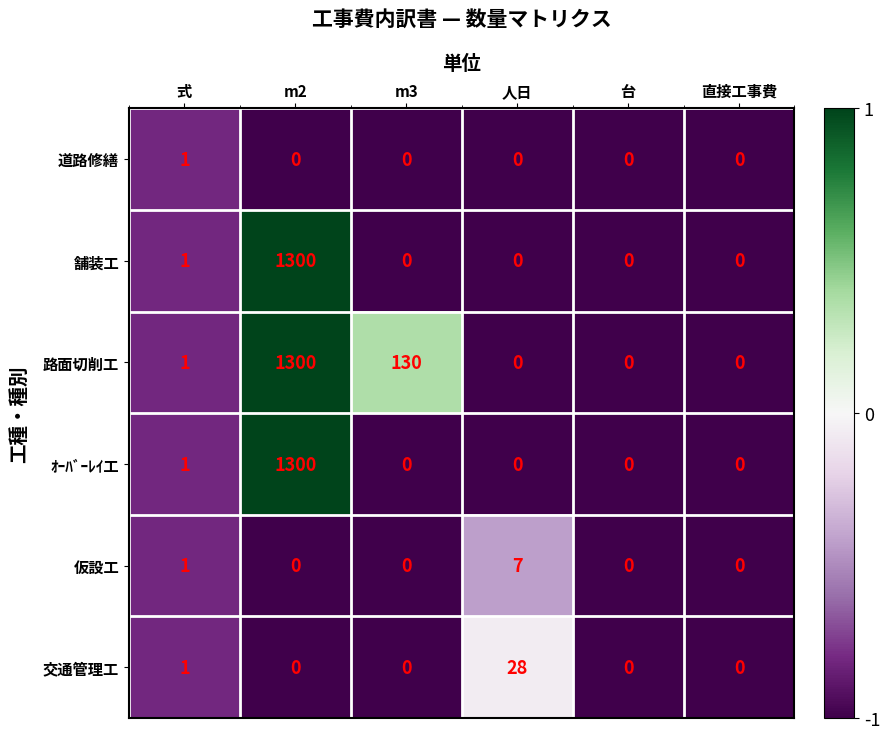

What is the greatest value displayed?

1300